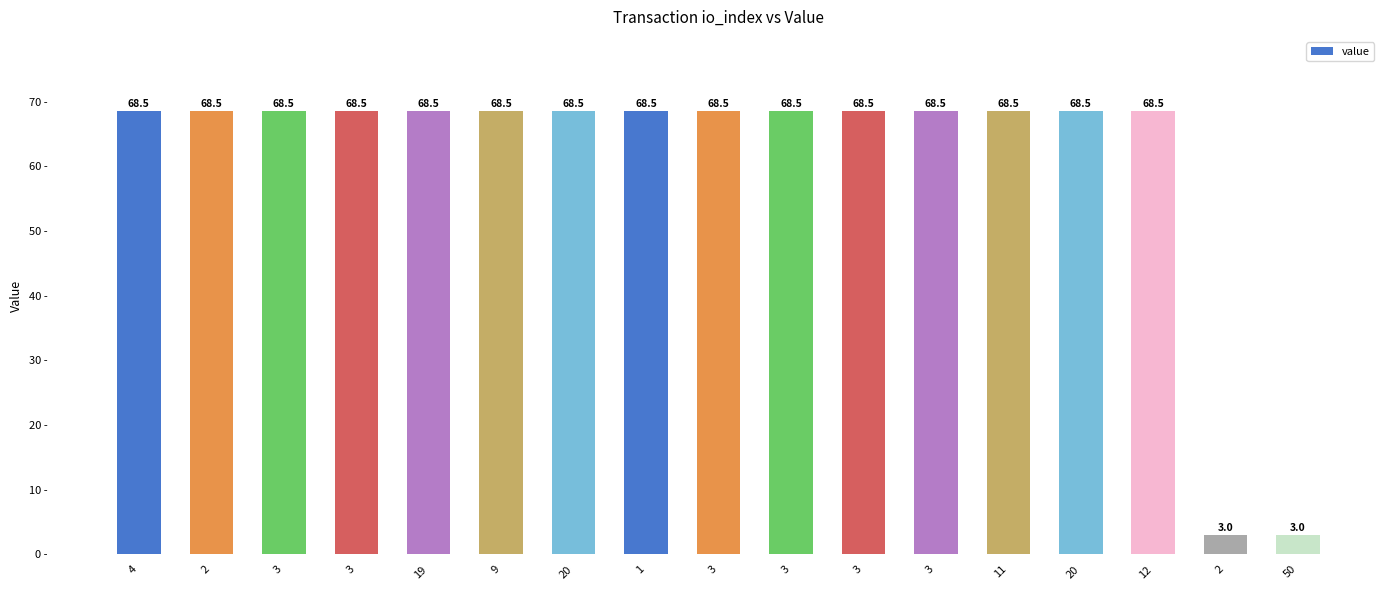

List the labels in order of value, largest first.

19, 9, 1, 3, 3, 3, 20, 12, 20, 3, 11, 4, 2, 3, 3, 2, 50